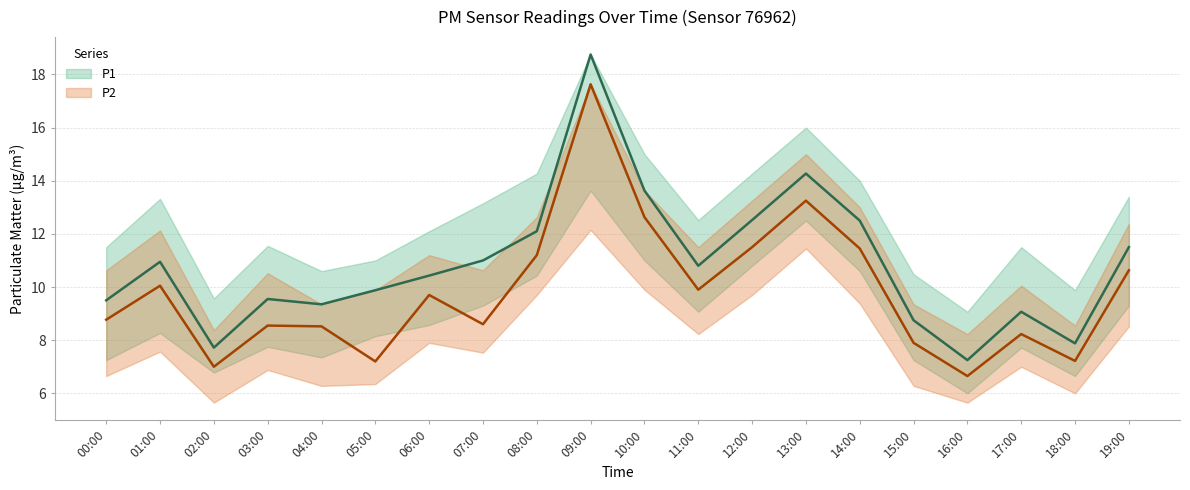

Reading left to right, transcribe all the data shown in this chart.

P1: 00:00=9.5	01:00=10.9	02:00=7.7	03:00=9.6	04:00=9.3	05:00=9.9	06:00=10.4	07:00=11.0	08:00=12.1	09:00=18.8	10:00=13.6	11:00=10.8	12:00=12.5	13:00=14.3	14:00=12.5	15:00=8.8	16:00=7.2	17:00=9.1	18:00=7.9	19:00=11.5
P2: 00:00=8.8	01:00=10.1	02:00=7.0	03:00=8.6	04:00=8.5	05:00=7.2	06:00=9.7	07:00=8.6	08:00=11.2	09:00=17.6	10:00=12.6	11:00=9.9	12:00=11.5	13:00=13.2	14:00=11.4	15:00=7.9	16:00=6.7	17:00=8.2	18:00=7.2	19:00=10.6